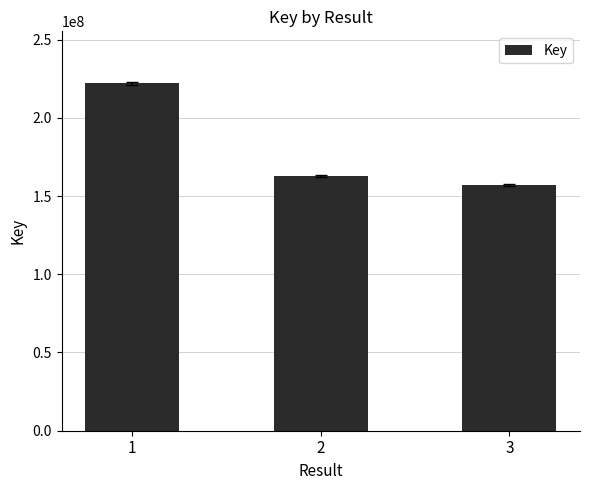

Are the bars grouped side by side (vs. stacked)?

No